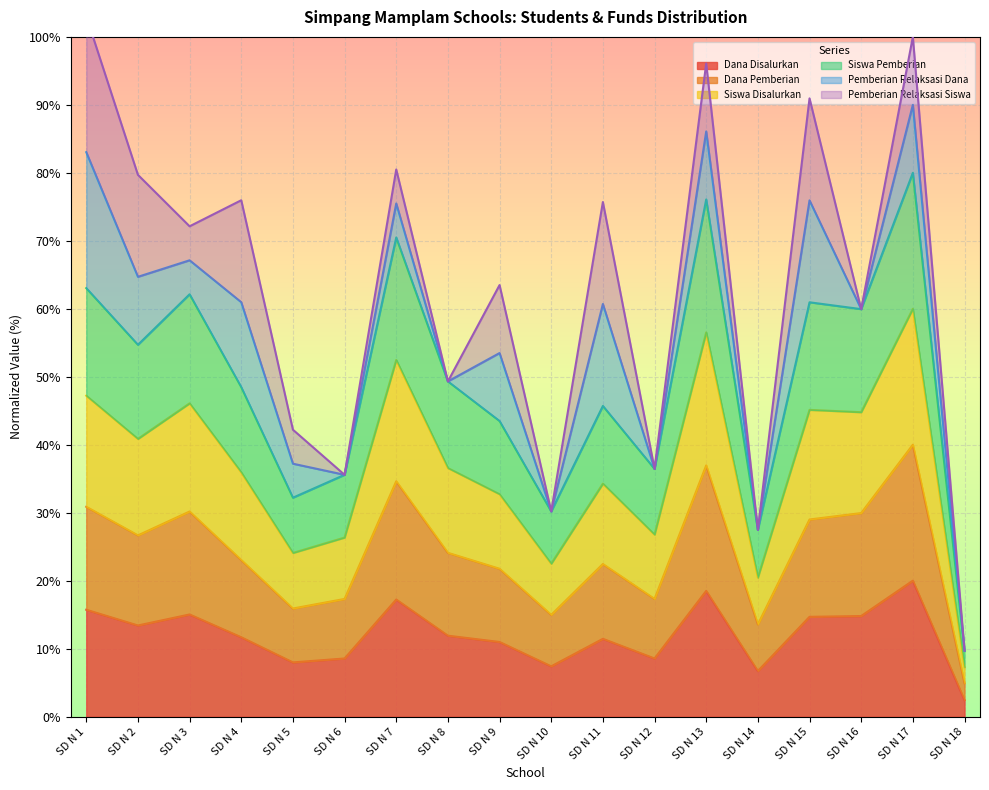

In Siswa Disalurkan, how many points are lower than both neighbors (excluding endpoints)?

6